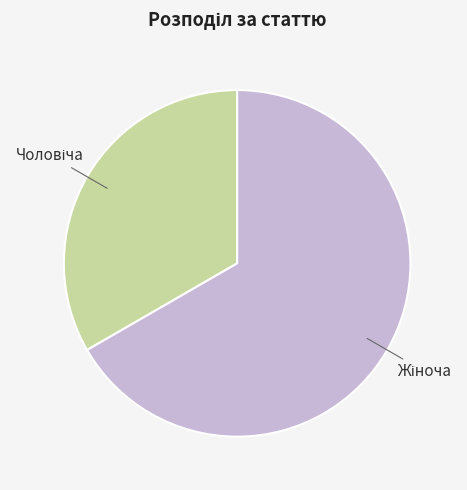

Is there any slice that represents more than half of the pie?

Yes